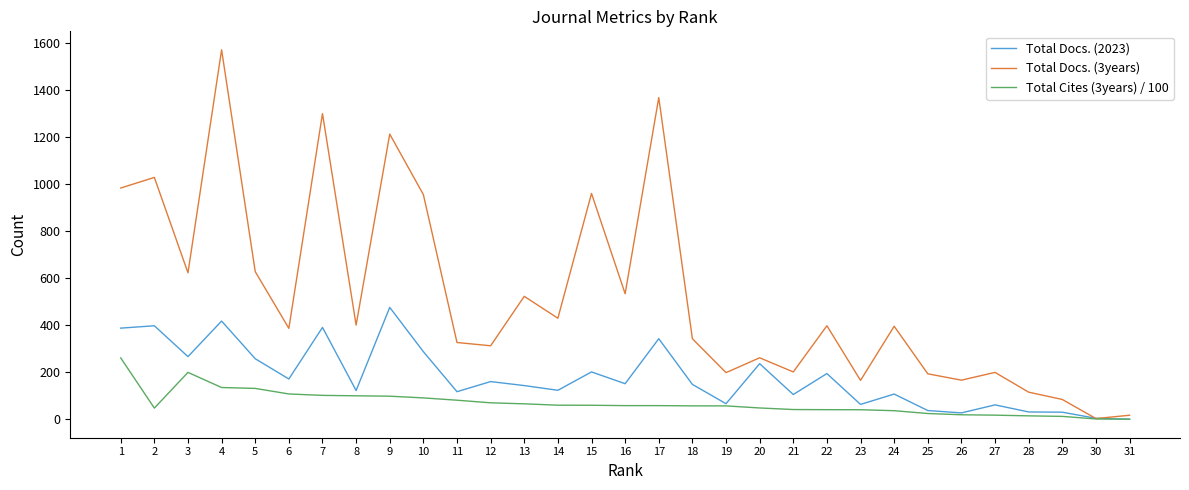

Which series ends up on top after the final intersection of Total Docs. (3years) and Total Docs. (2023)?

Total Docs. (3years)